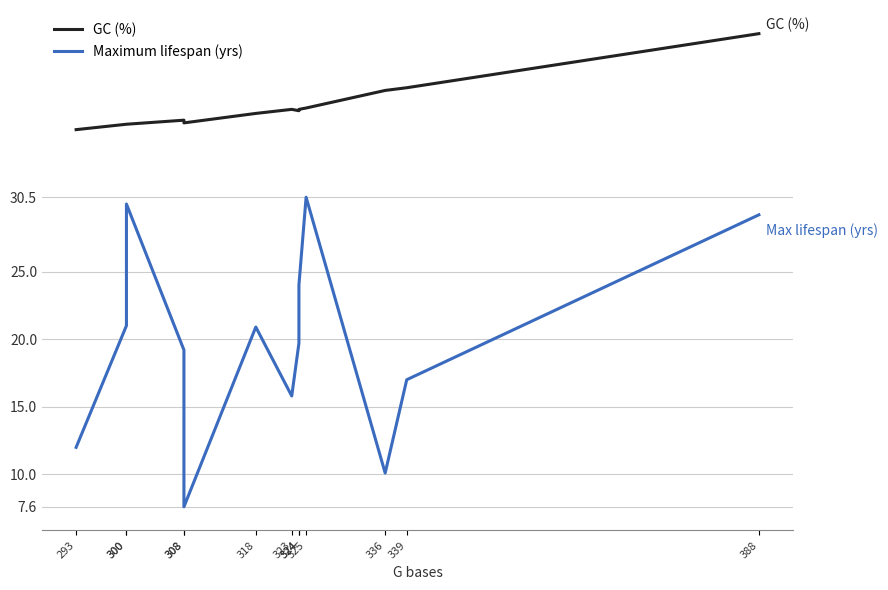

Is it true that GC (%) equals 20.1 at 336?

False